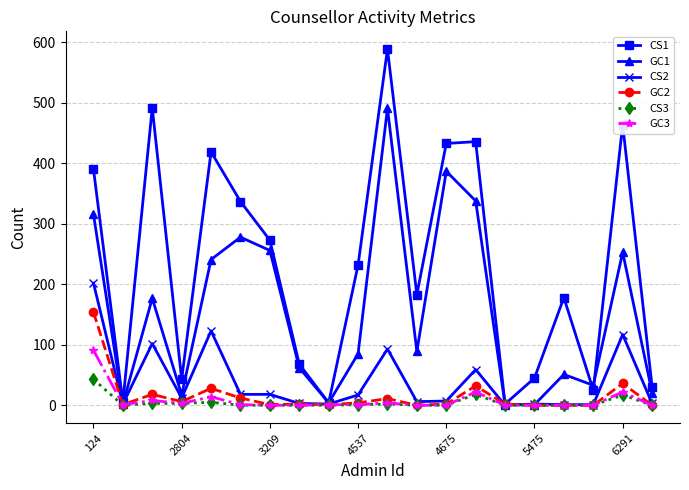

Which series has the widest spread of values?

CS1